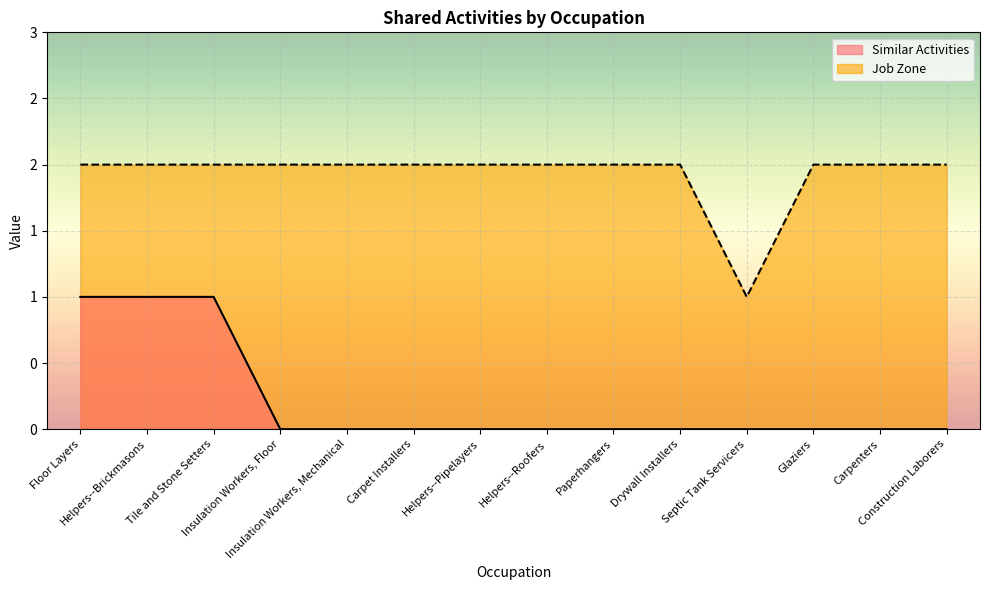

Rank the categories by Job Zone value from lowest to highest.

Septic Tank Servicers, Floor Layers, Helpers--Brickmasons, Tile and Stone Setters, Insulation Workers, Floor, Insulation Workers, Mechanical, Carpet Installers, Helpers--Pipelayers, Helpers--Roofers, Paperhangers, Drywall Installers, Glaziers, Carpenters, Construction Laborers